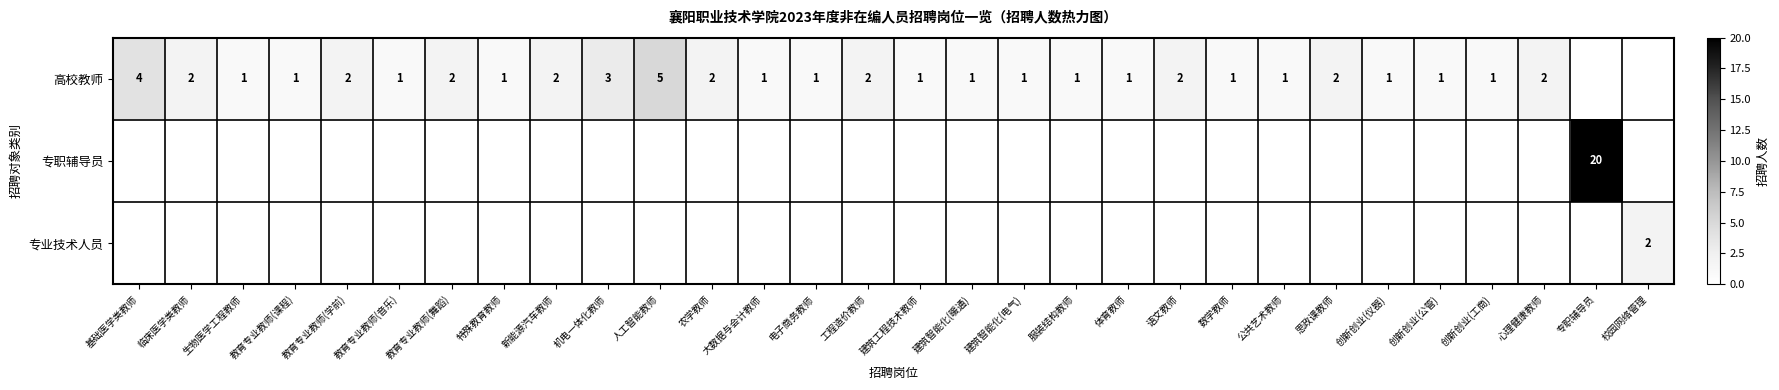

Which label corresponds to the smallest value in the chart?

生物医学工程教师